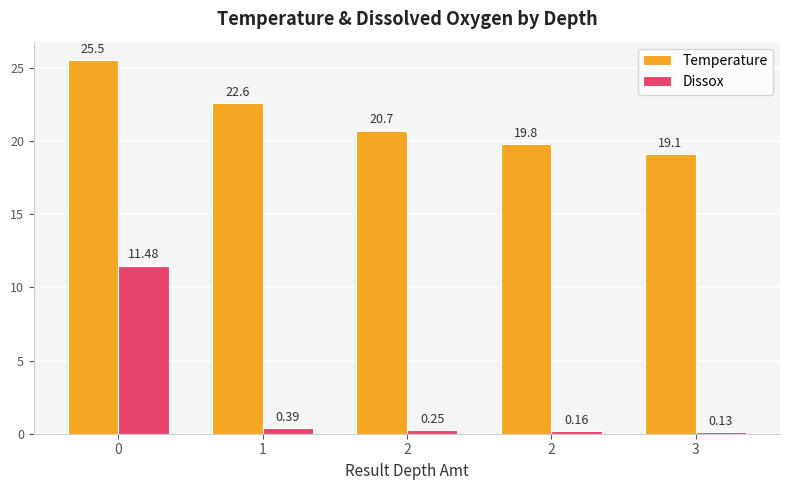

How many series are shown in this chart?

2